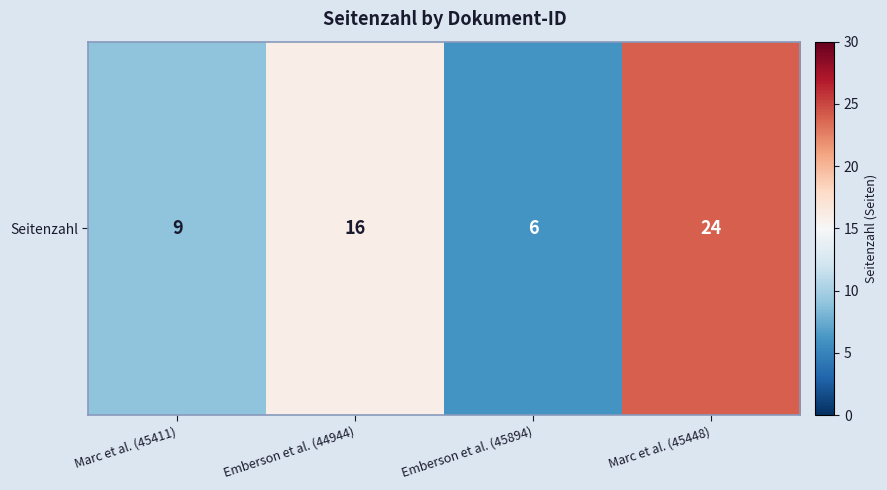

Rank the categories by value from lowest to highest.

Emberson et al. (45894), Marc et al. (45411), Emberson et al. (44944), Marc et al. (45448)